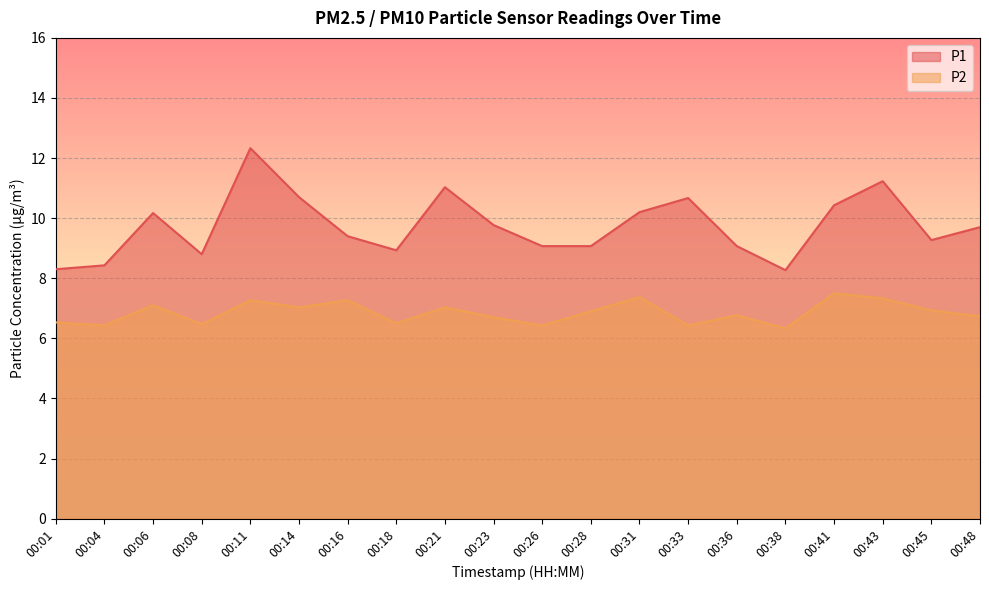

What is the maximum value shown in the chart?

12.3